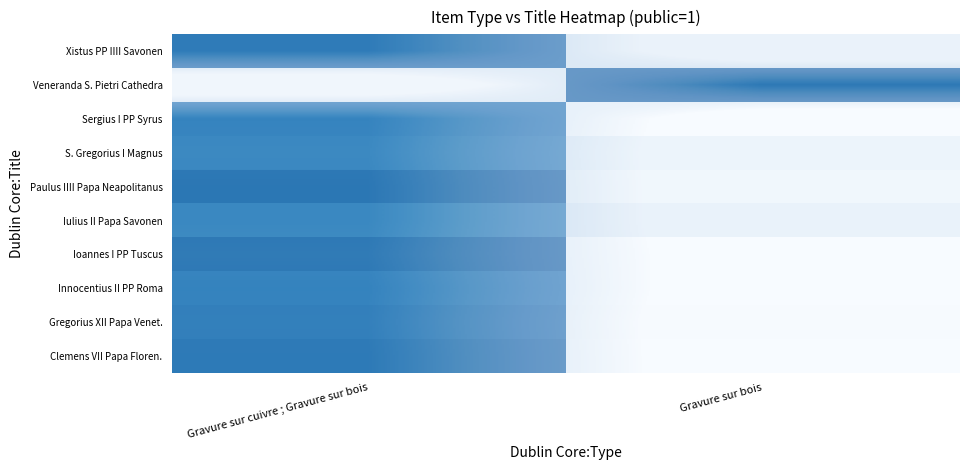

What is the total value across all series at Gravure sur bois?

1.1